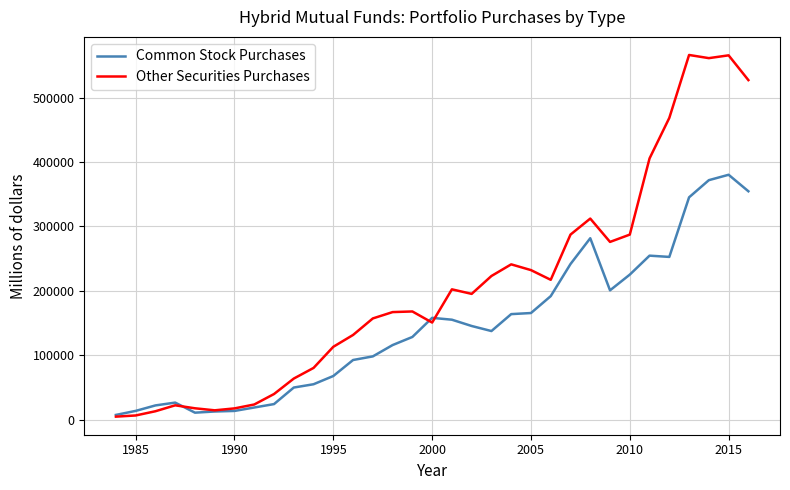

Which series has the widest spread of values?

Other Securities Purchases